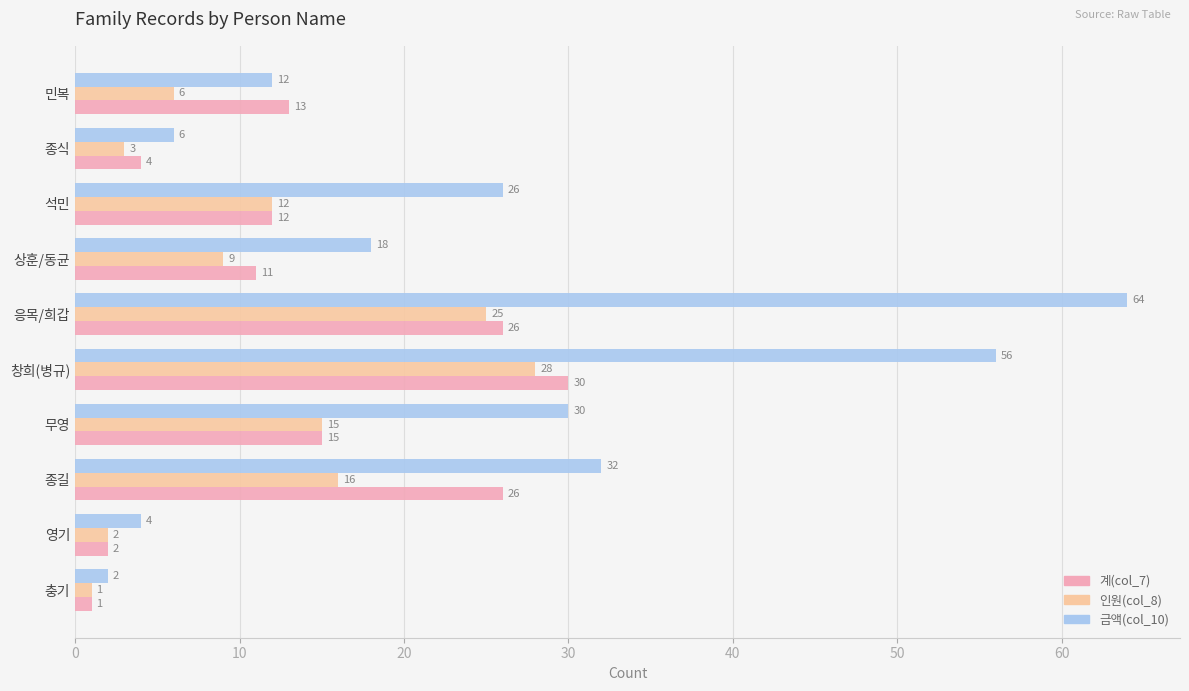

At which category does the chart reach its minimum across all series?

충기